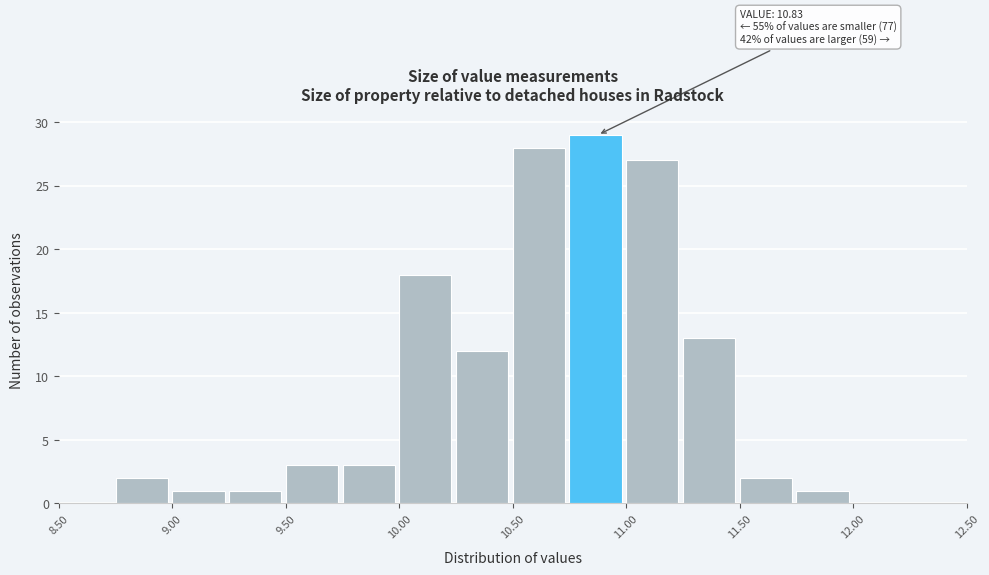

Over which range of the x-axis is the bar tallest?

10.75 to 11.00